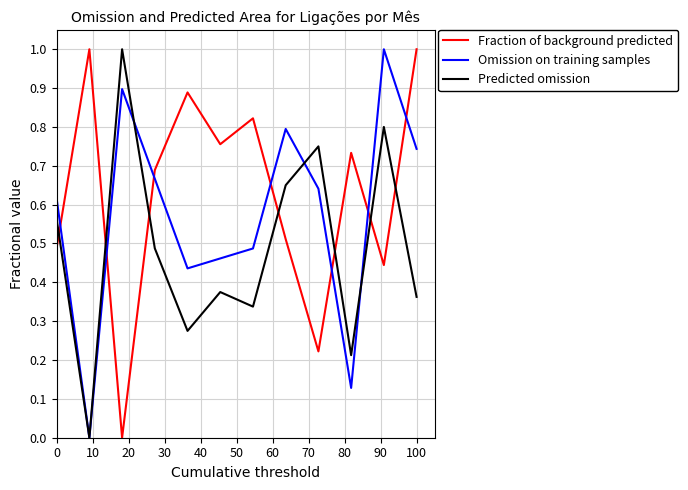

Which series has the largest total across all categories?

Fraction of background predicted